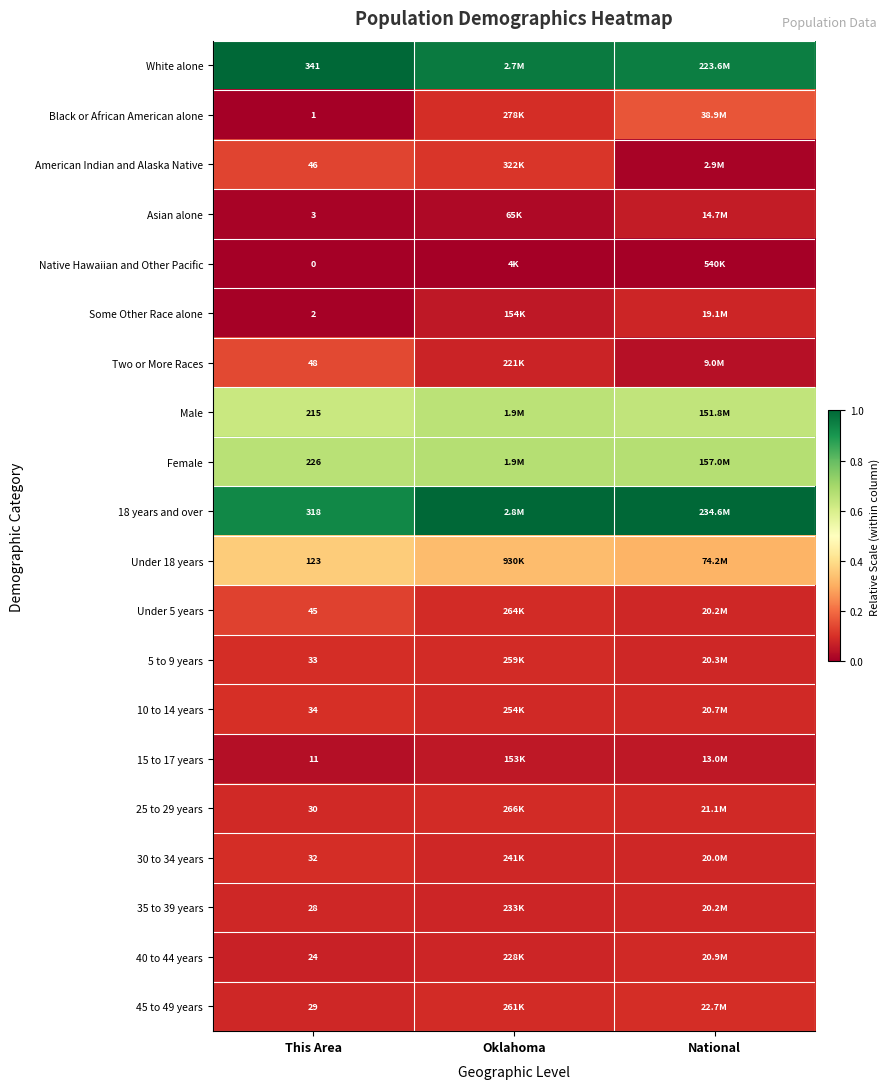

At National, list the series in order from smallest to largest.

Native Hawaiian and Other Pacific, American Indian and Alaska Native, Two or More Races, 15 to 17 years, Asian alone, Some Other Race alone, 30 to 34 years, 35 to 39 years, Under 5 years, 5 to 9 years, 10 to 14 years, 40 to 44 years, 25 to 29 years, 45 to 49 years, Black or African American alone, Under 18 years, Male, Female, White alone, 18 years and over